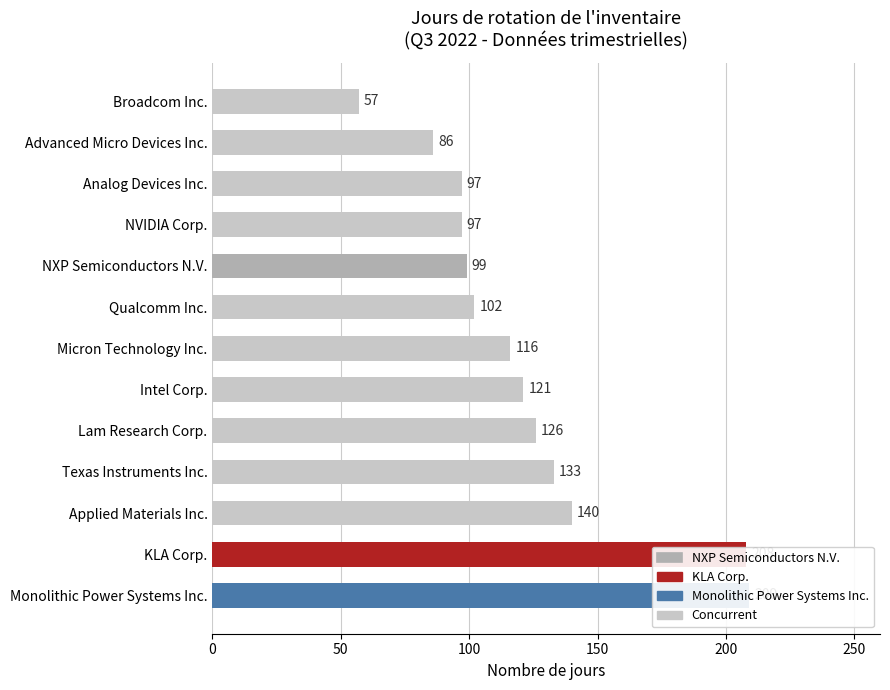

Which has a higher value, 11 or 3?

11